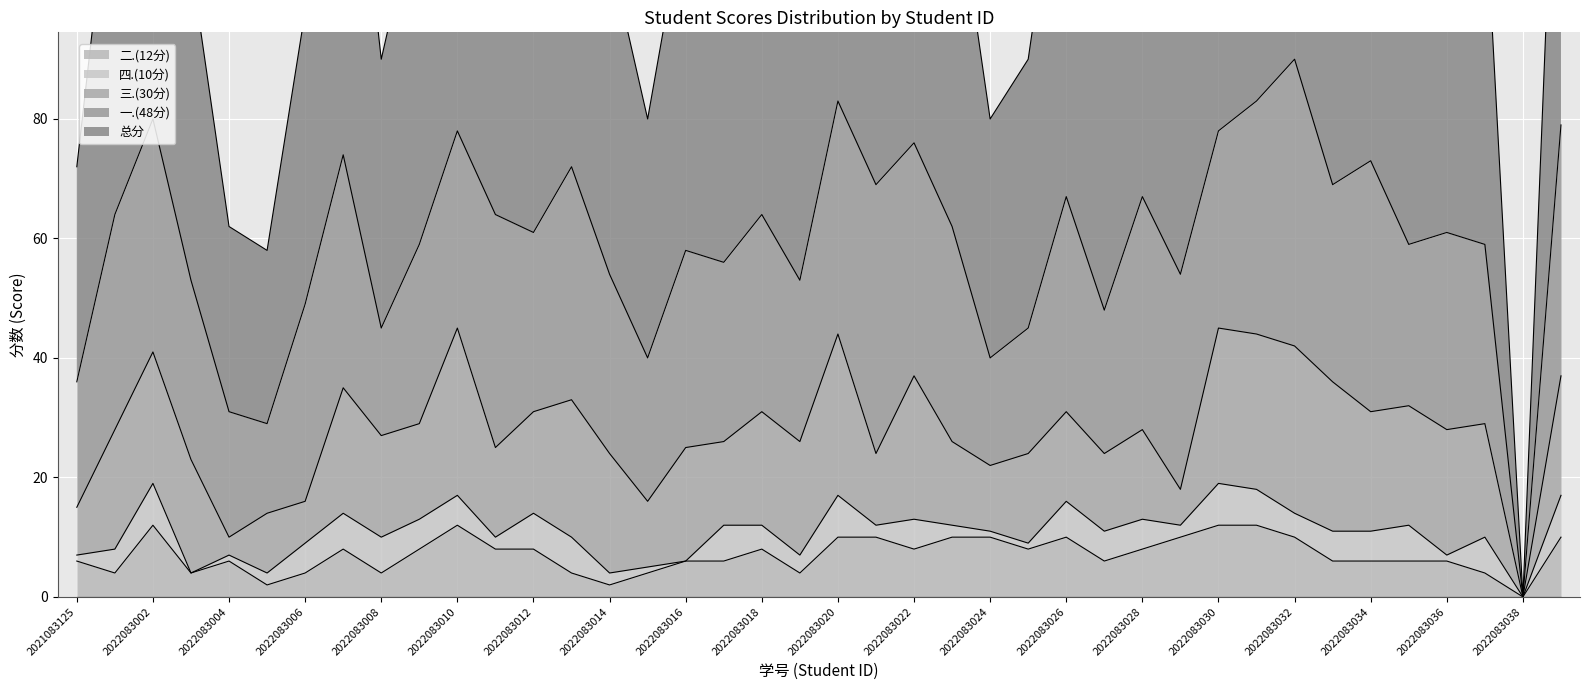

True or false: 二.(12分) has a value of 6 at 2022083027.

True